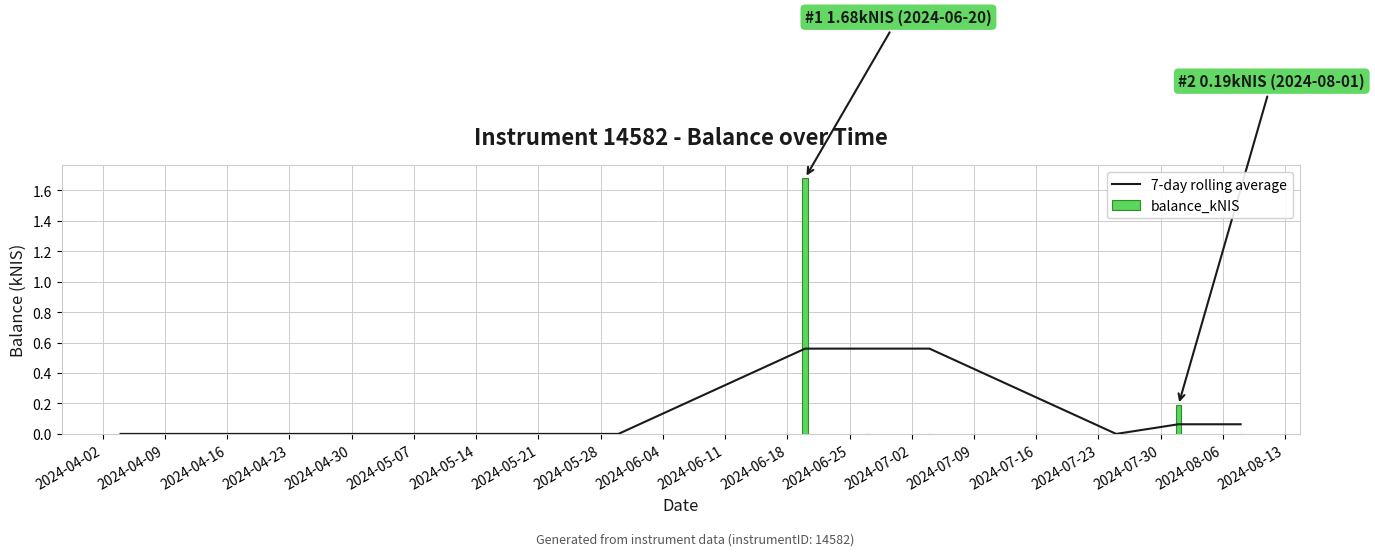

Rank the series at 2024-04-30 from highest to lowest value.

7-day rolling average, balance_kNIS